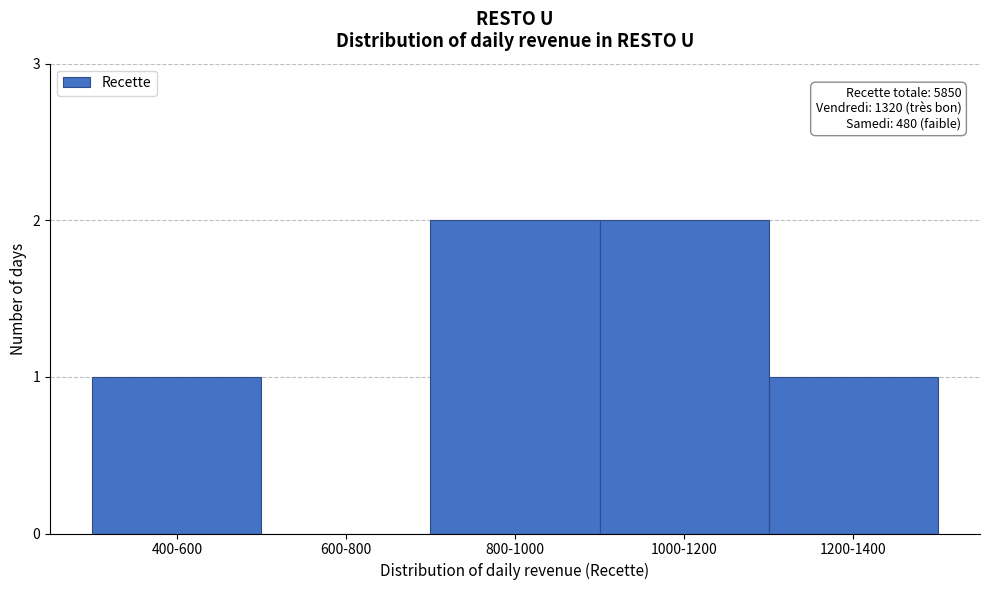

Reading left to right, what are all the values shown in this chart?

400-600=1	600-800=0	800-1000=2	1000-1200=2	1200-1400=1